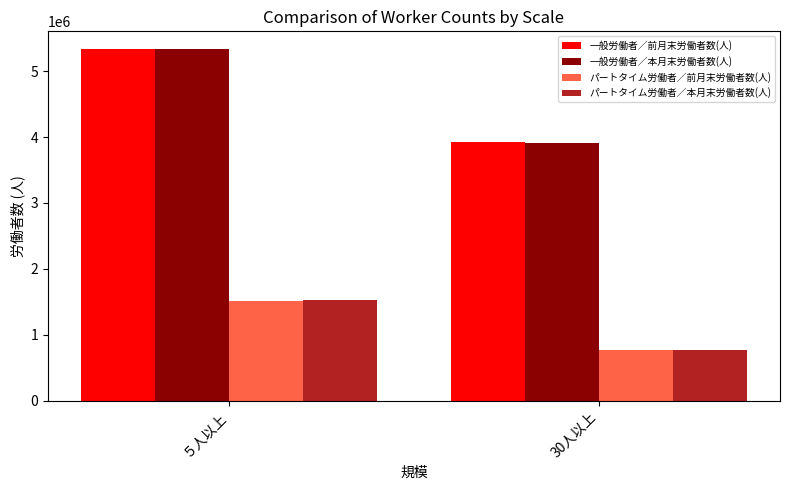

Which category has the lowest value across all series?

30人以上